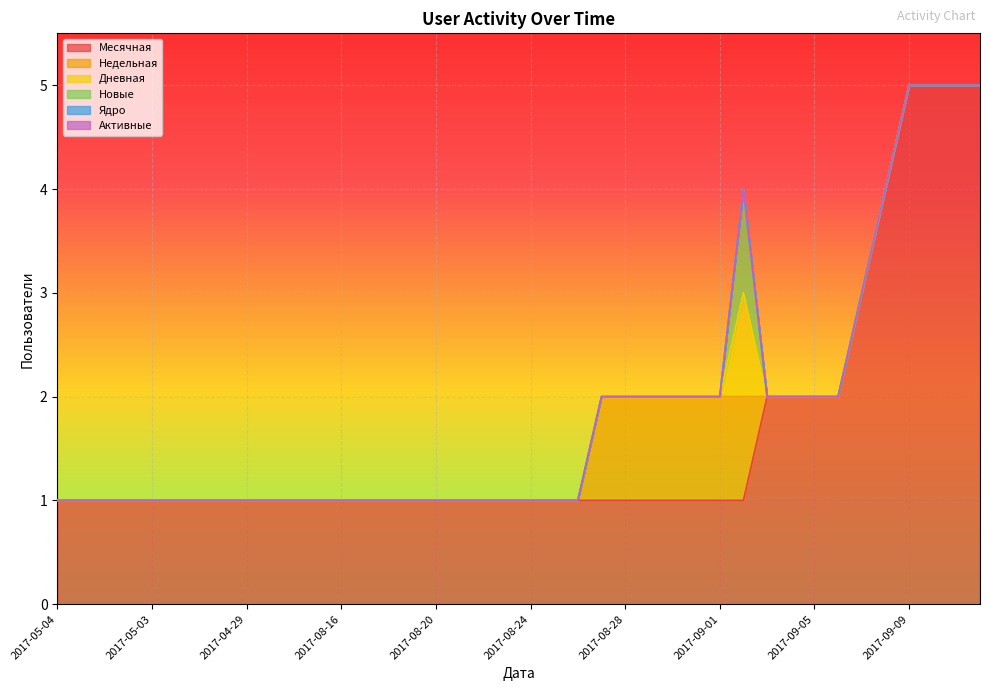

What is the spread (max minus min) of values at 2017-05-06?

1